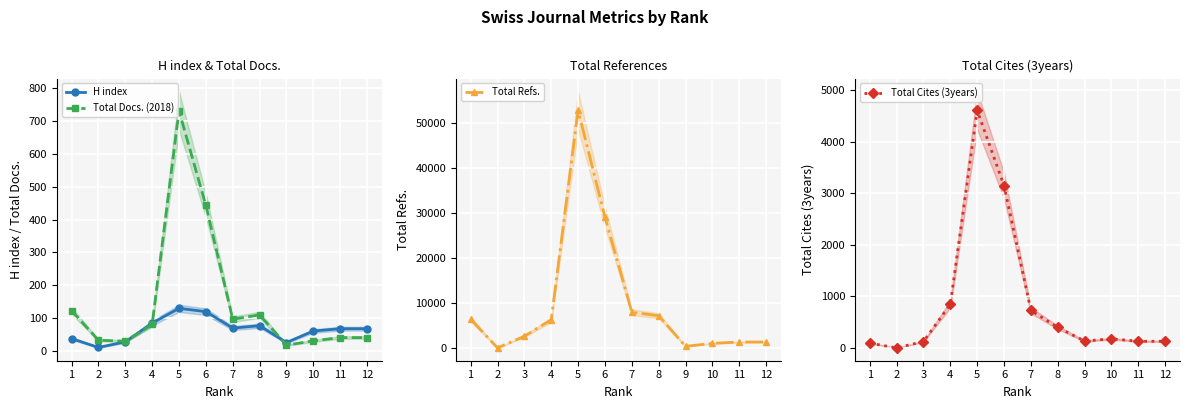

At which label does Total Docs. (2018) first exceed 81?

1